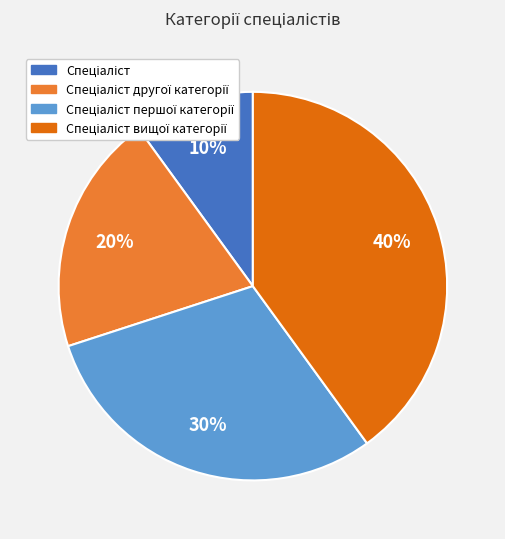

To the nearest percent, what is the average slice percentage?

25%